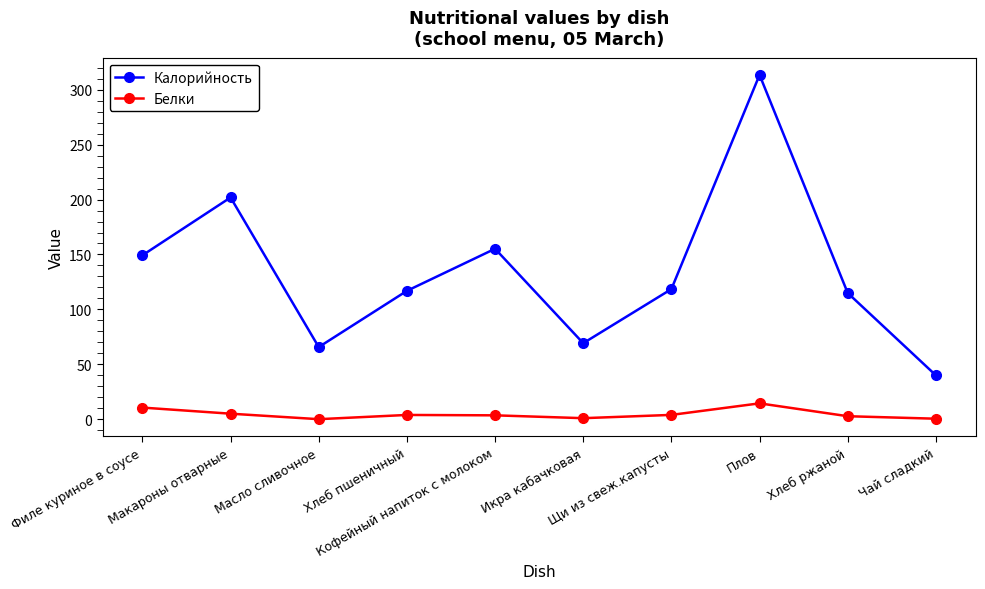

What is the difference between the highest and lowest values at Щи из свеж.капусты?

114.5